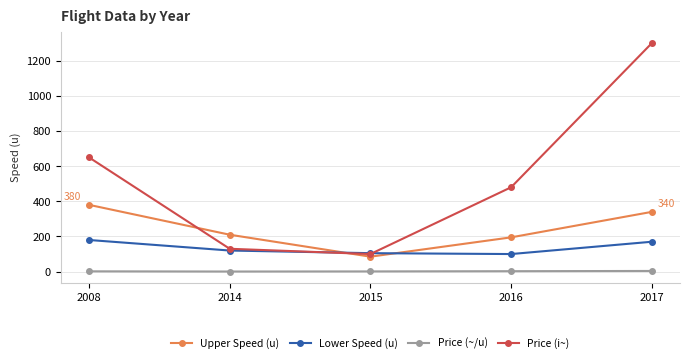

What is the difference between the second highest and second lowest values in the Price (~/u) series?

1.3